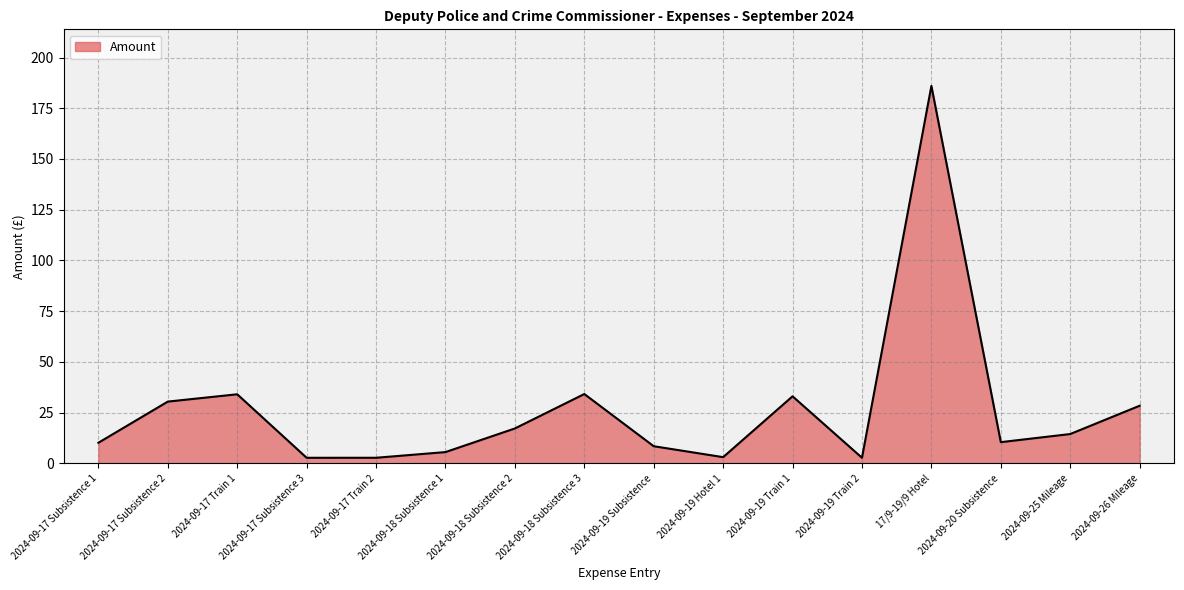

Where does the data first go above 14?

2024-09-17 Subsistence 2